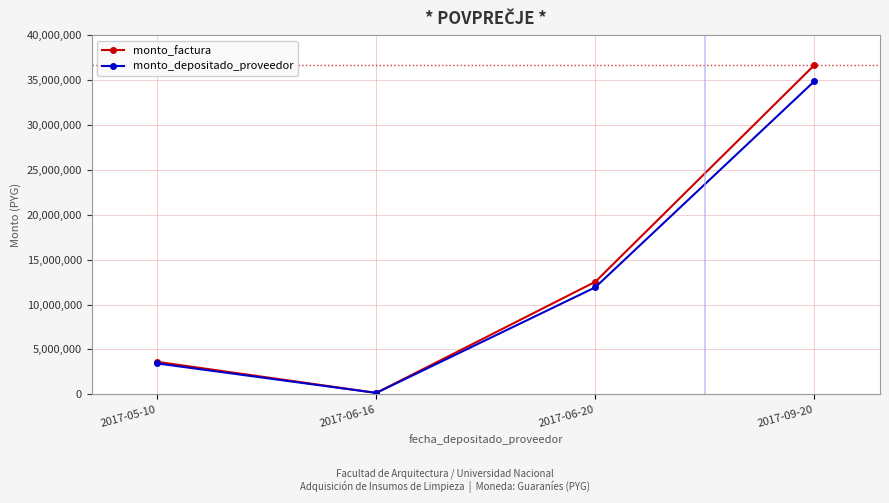

At which label is monto_factura closest to 18412840?

2017-06-20